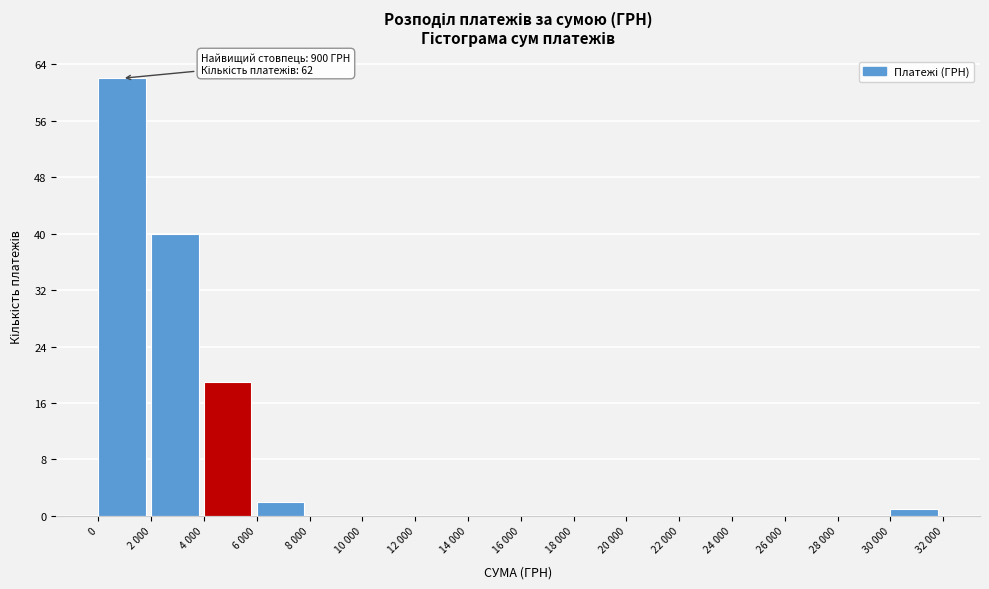

Reading right to left, transcribe all the data shown in this chart.

30 000=1	28 000=0	26 000=0	24 000=0	22 000=0	20 000=0	18 000=0	16 000=0	14 000=0	12 000=0	10 000=0	8 000=0	6 000=2	4 000=19	2 000=40	0=62